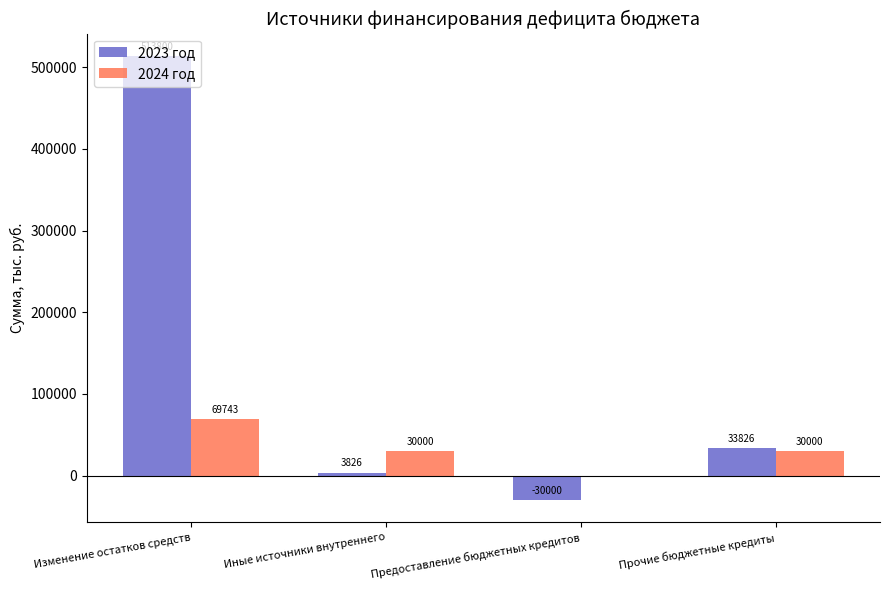

What is the sum of the 2024 год values at Иные источники внутреннего and Предоставление бюджетных кредитов?

30000.0